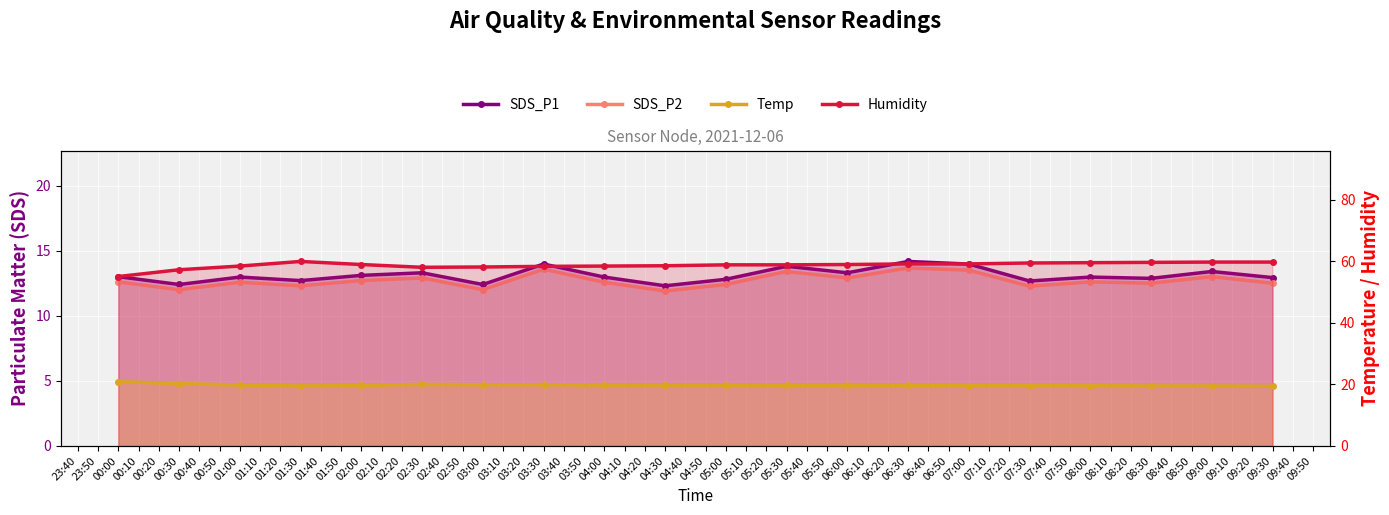

How many distinct data groups are displayed?

4